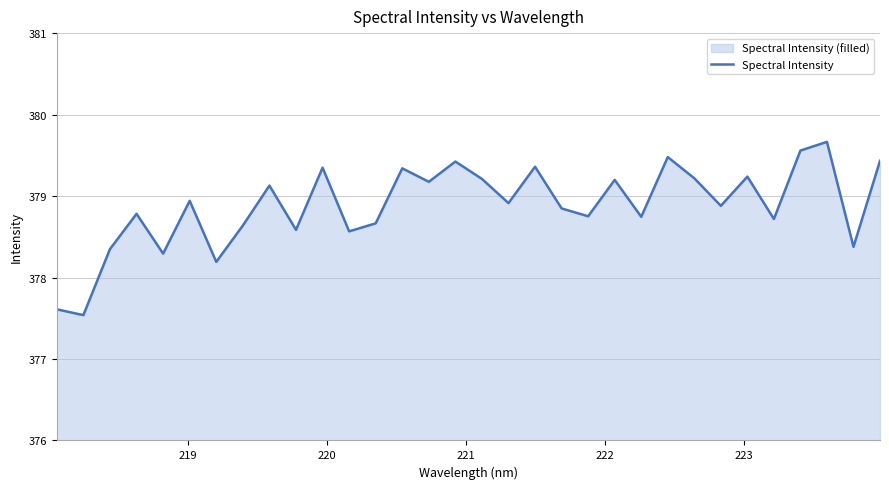

What is the maximum value shown in the chart?

379.7